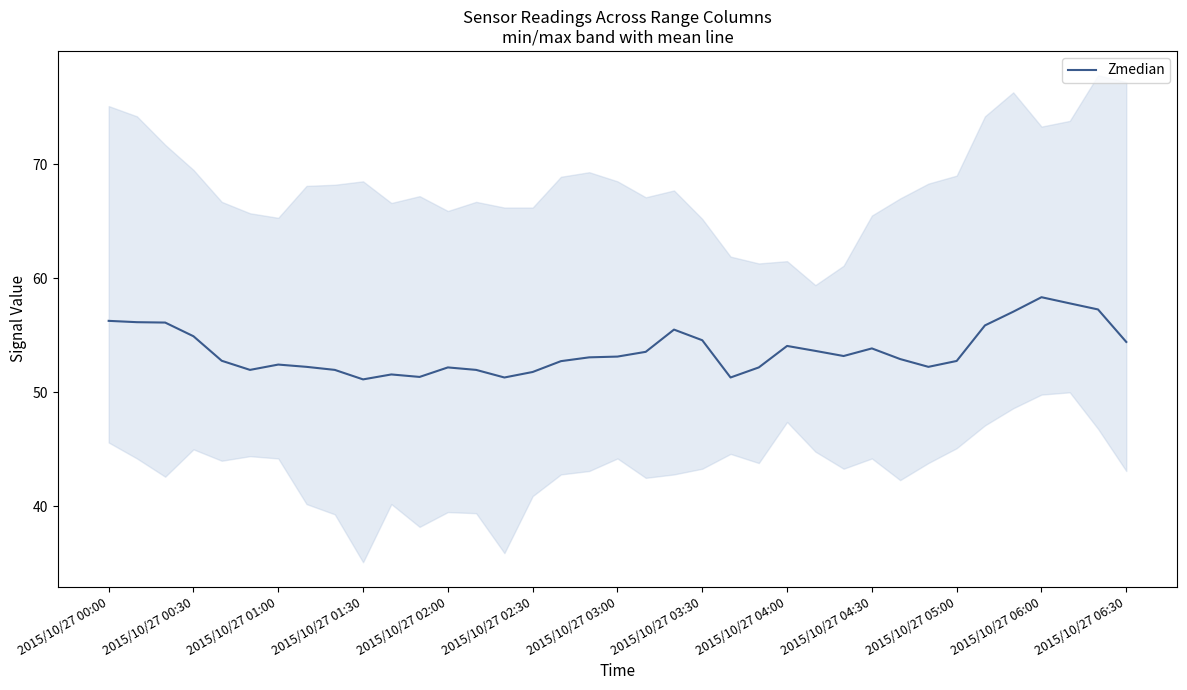

The Zmedian series shows 52.4 at 2015/10/27 01:00. True or false?

True